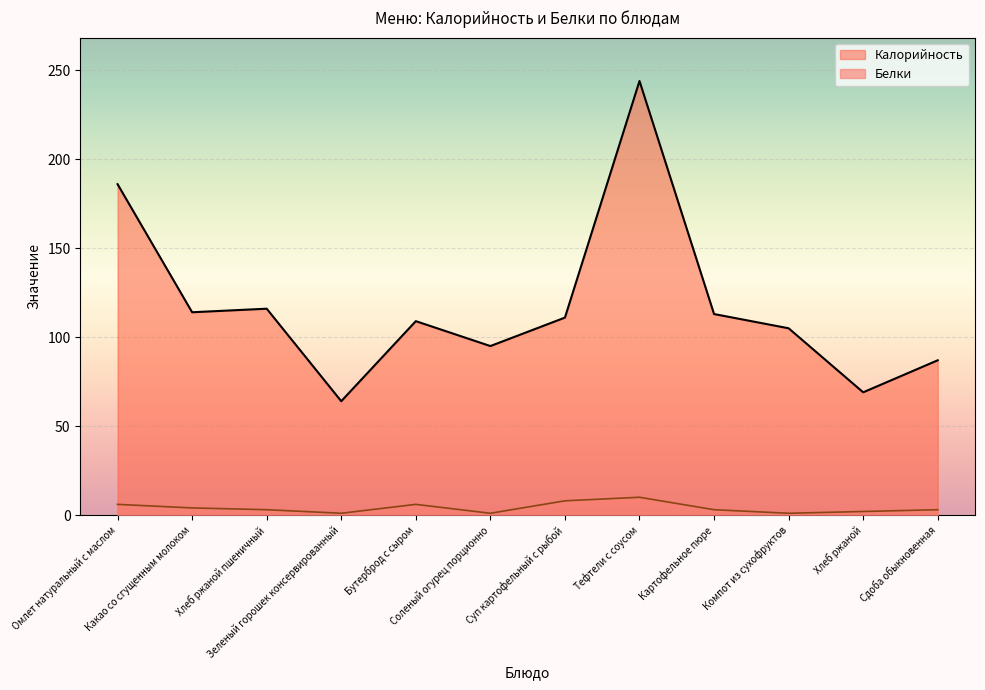

Reading left to right, what are all the values shown in this chart?

Калорийность: Омлет натуральный с маслом=186	Какао со сгущенным молоком=114	Хлеб ржаной пшеничный=116	Зеленый горошек консервированный=64	Бутерброд с сыром=109	Соленый огурец порционно=95	Суп картофельный с рыбой=111	Тефтели с соусом=244	Картофельное пюре=113	Компот из сухофруктов=105	Хлеб ржаной=69	Сдоба обыкновенная=87
Белки: Омлет натуральный с маслом=6	Какао со сгущенным молоком=4	Хлеб ржаной пшеничный=3	Зеленый горошек консервированный=1	Бутерброд с сыром=6	Соленый огурец порционно=1	Суп картофельный с рыбой=8	Тефтели с соусом=10	Картофельное пюре=3	Компот из сухофруктов=1	Хлеб ржаной=2	Сдоба обыкновенная=3